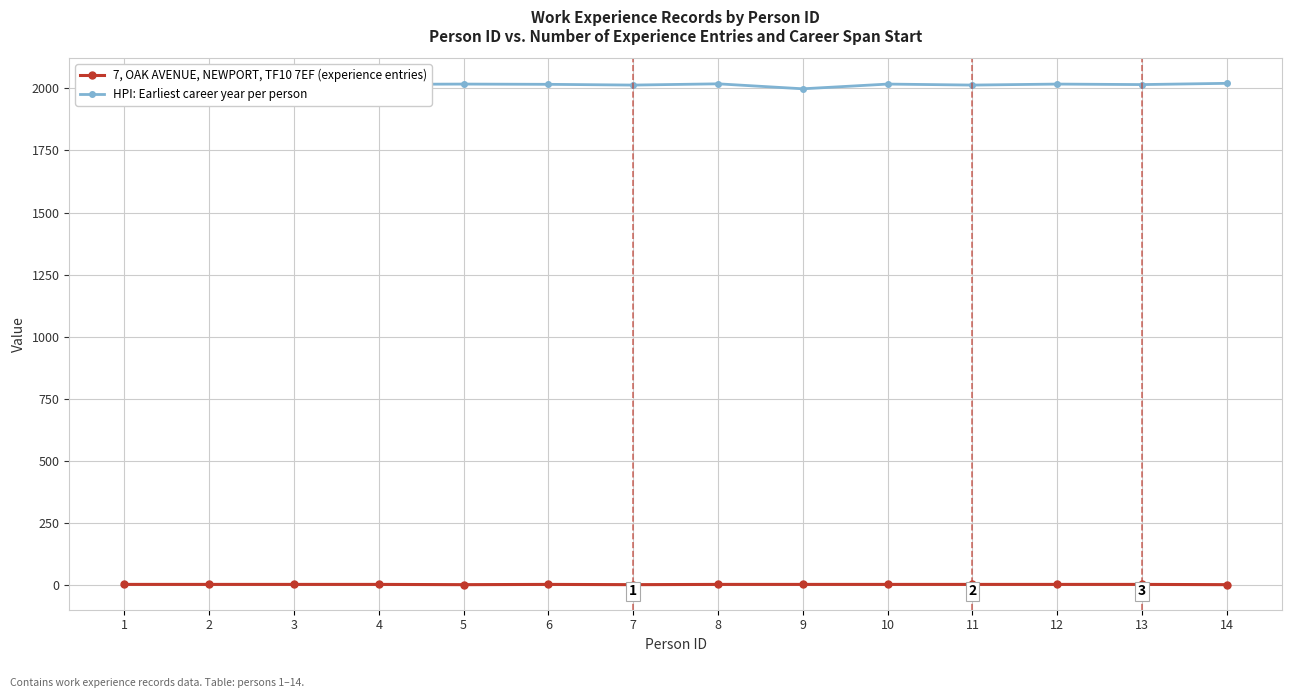

What is the greatest value displayed?

2020